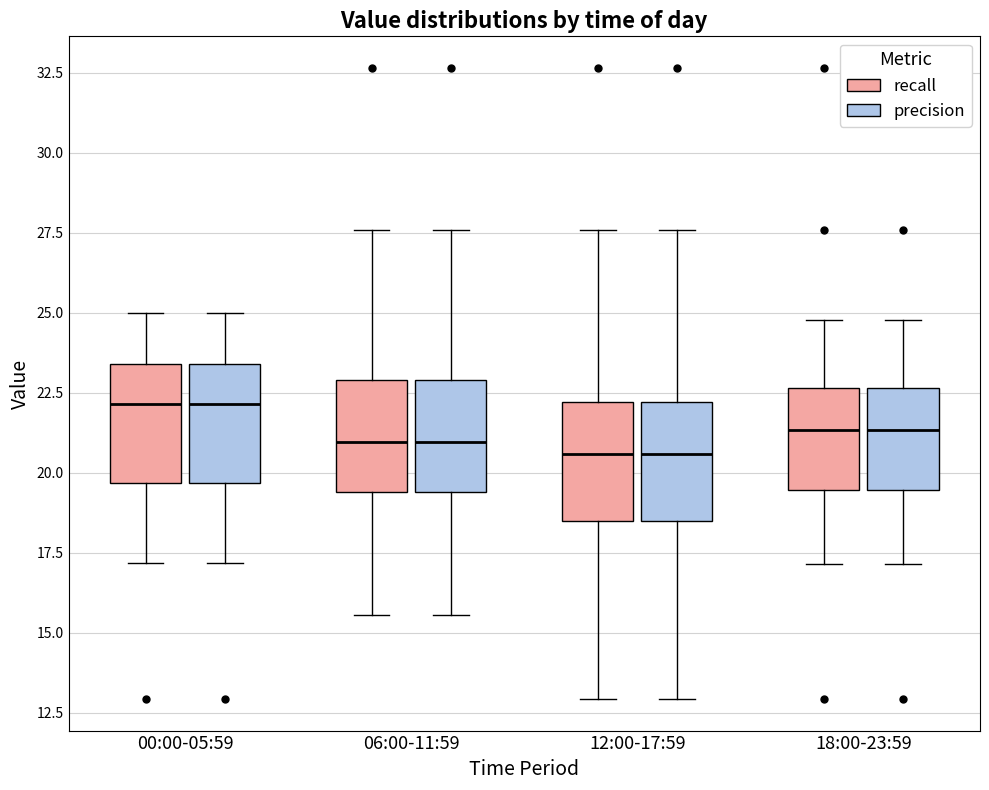

Reading left to right, transcribe this box plot: for each box, give where its median line is, the range the box spans, and where its two whiskers end, as read against the y-axis. The values are not printed on the chart, so give them approximately, as read against the axis.

00:00-05:59 (recall): median 22.0, box 19.5 to 23.5, whiskers 17.0 to 25.0
00:00-05:59 (precision): median 22.0, box 19.5 to 23.5, whiskers 17.0 to 25.0
06:00-11:59 (recall): median 21.0, box 19.5 to 23.0, whiskers 15.5 to 27.5
06:00-11:59 (precision): median 21.0, box 19.5 to 23.0, whiskers 15.5 to 27.5
12:00-17:59 (recall): median 20.5, box 18.5 to 22.0, whiskers 13.0 to 27.5
12:00-17:59 (precision): median 20.5, box 18.5 to 22.0, whiskers 13.0 to 27.5
18:00-23:59 (recall): median 21.5, box 19.5 to 22.5, whiskers 17.0 to 25.0
18:00-23:59 (precision): median 21.5, box 19.5 to 22.5, whiskers 17.0 to 25.0